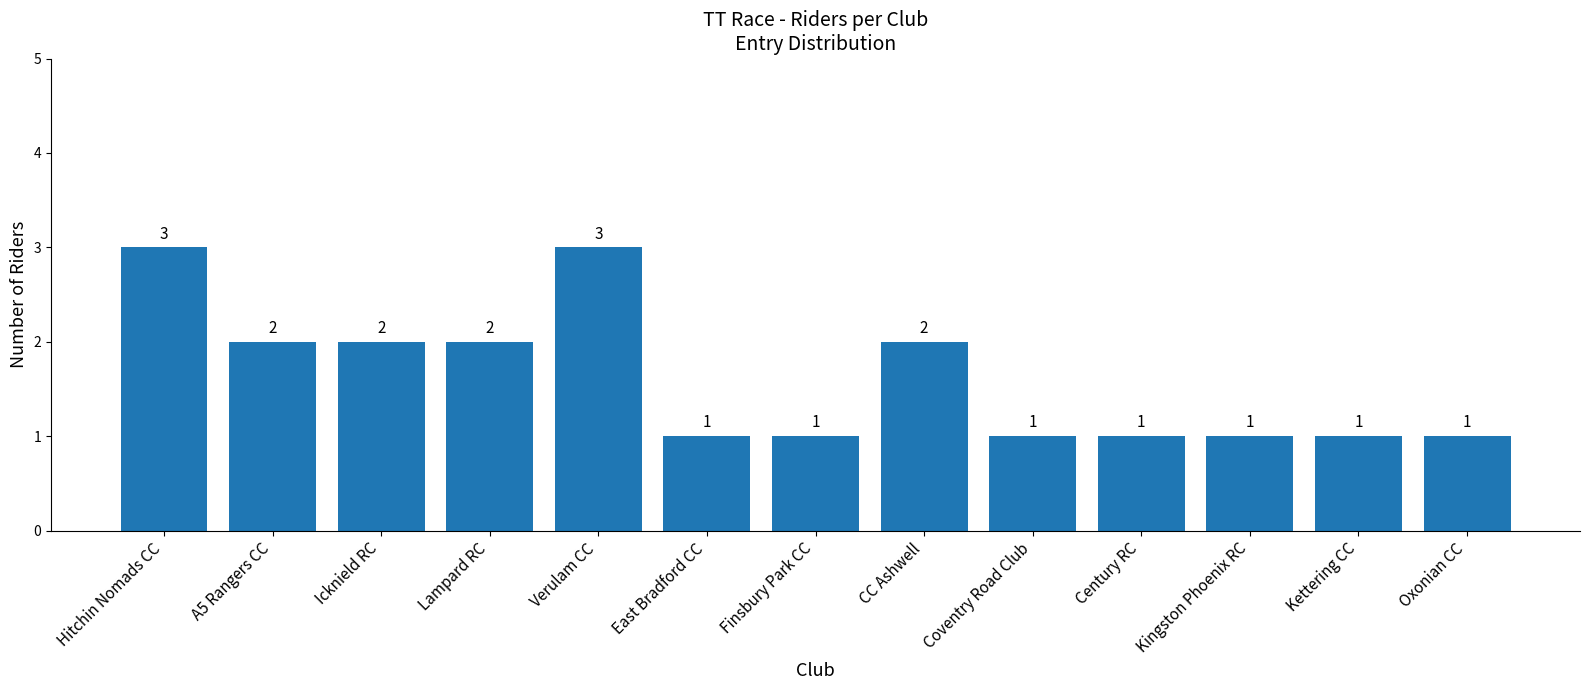

What is the sum of all values?

21